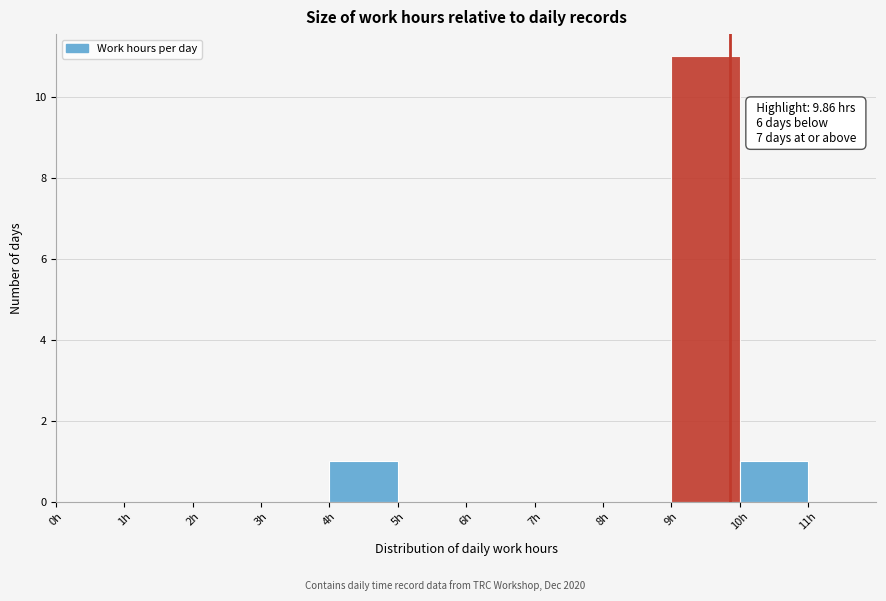

Over which range of the x-axis is the bar tallest?

9 to 10